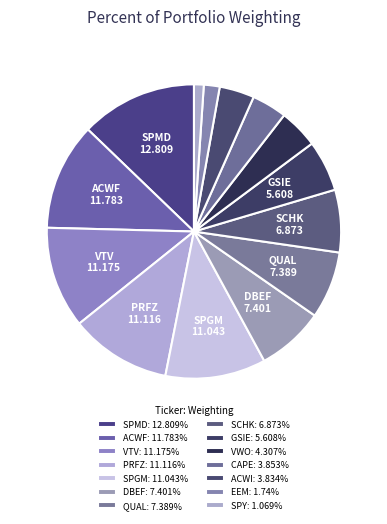

How many slices are in this pie chart?

14